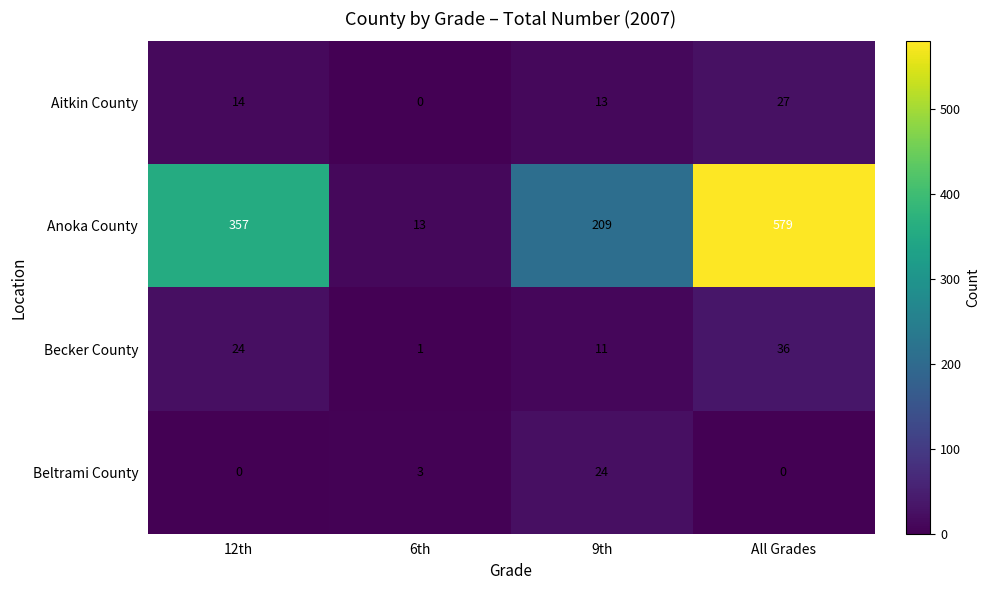

List the series in order of their peak value, lowest first.

Beltrami County, Aitkin County, Becker County, Anoka County